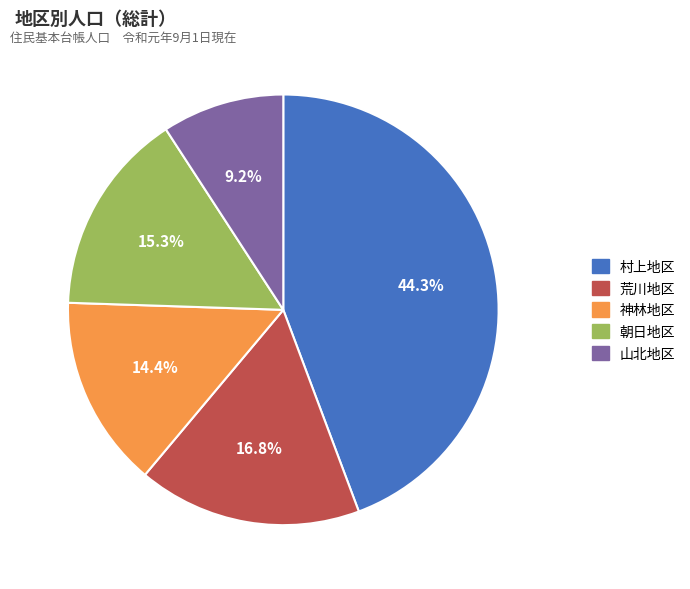

To the nearest percent, what is the difference between the 村上地区 and 山北地区 slice percentages?

35%